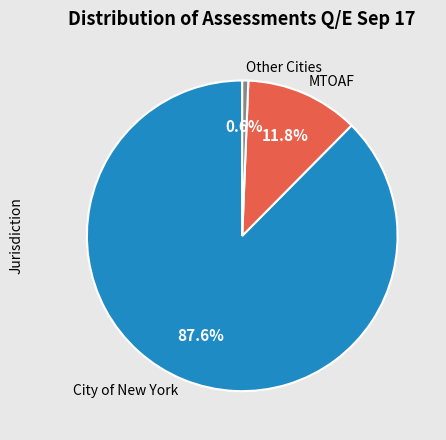

What percentage is NOT represented by MTOAF?

88.2%